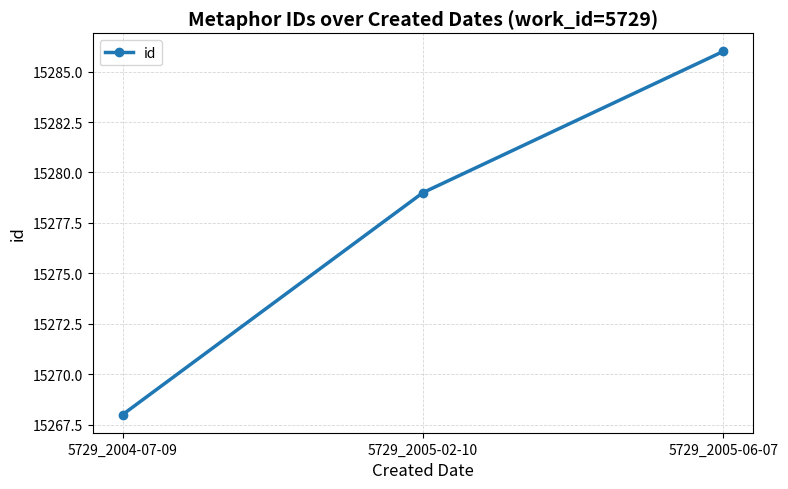

What is the label of the 2nd point from the right?

5729_2005-02-10